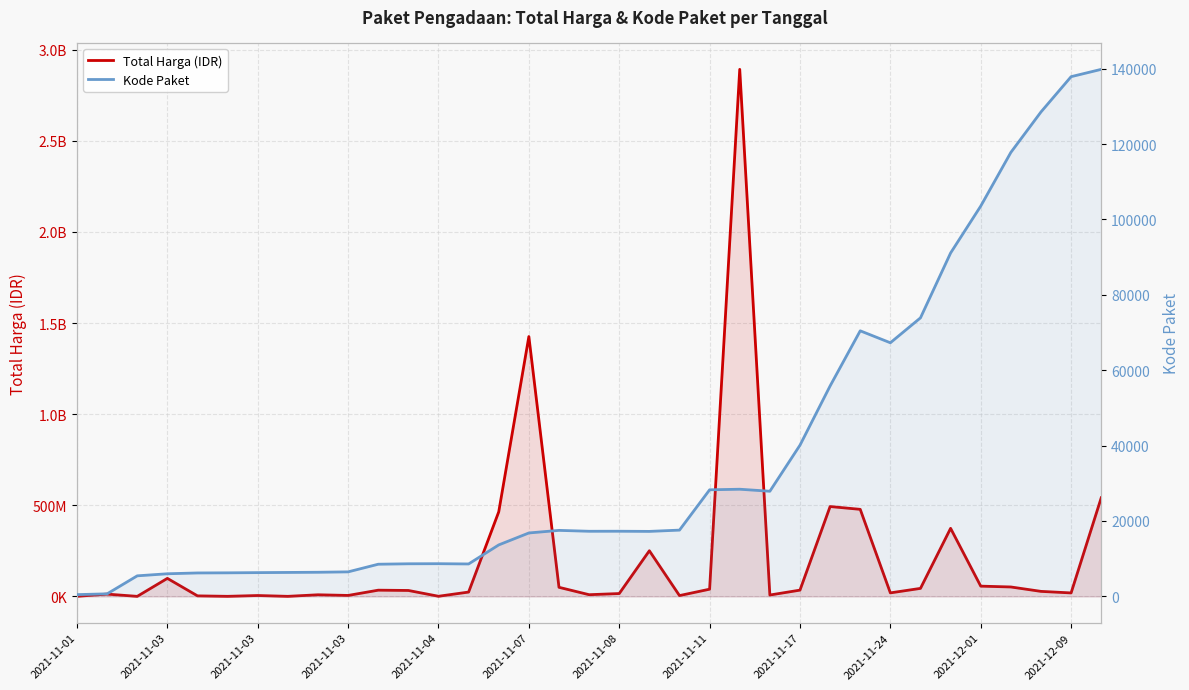

What is the spread (max minus min) of values at 29?

373312899